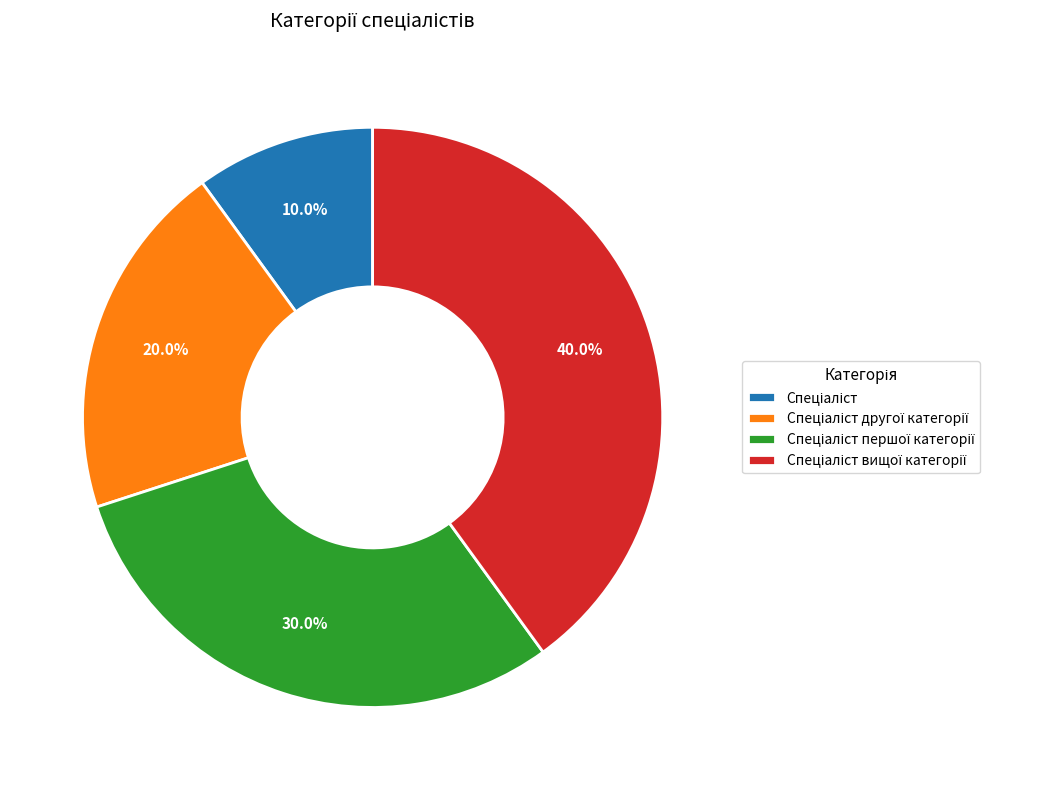

Is there a majority slice in this chart?

No